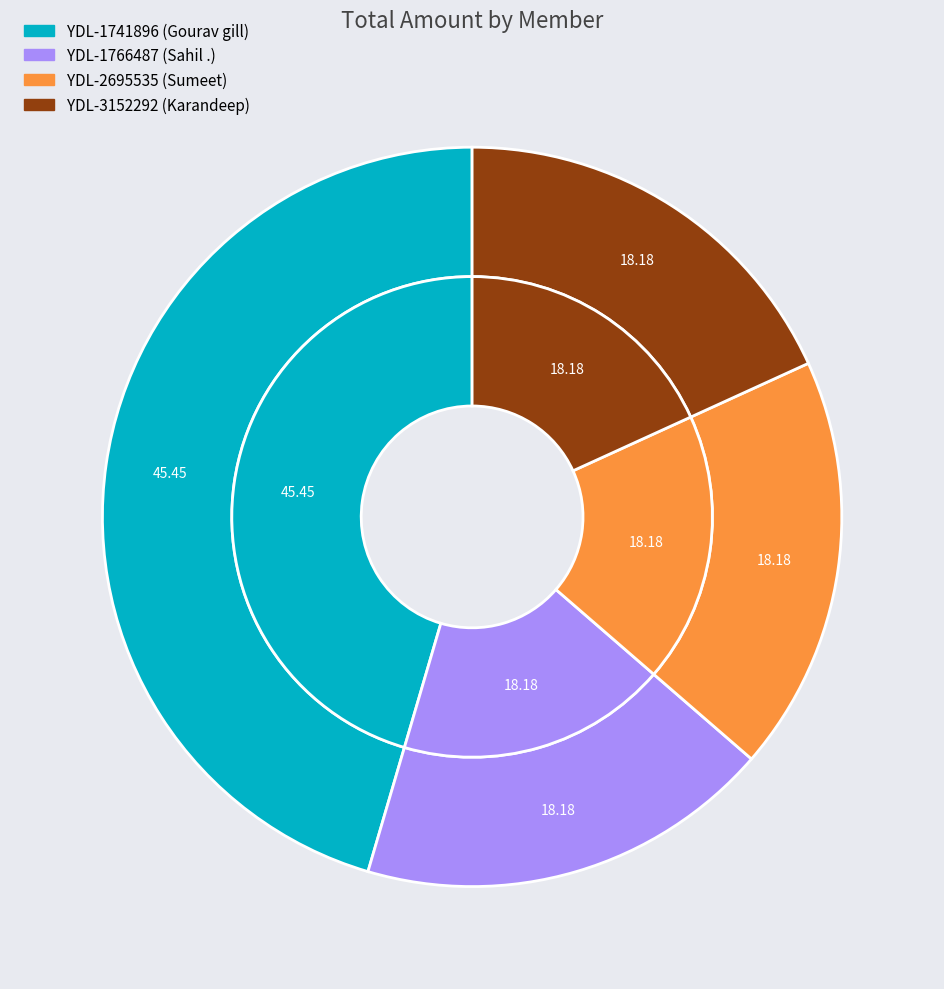

Is it true that YDL-1766487 is 25% of the pie?

False